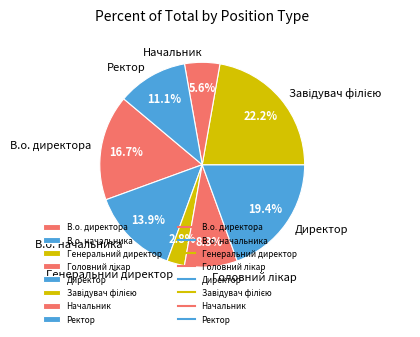

What is the smallest slice in the pie chart?

Генеральний директор